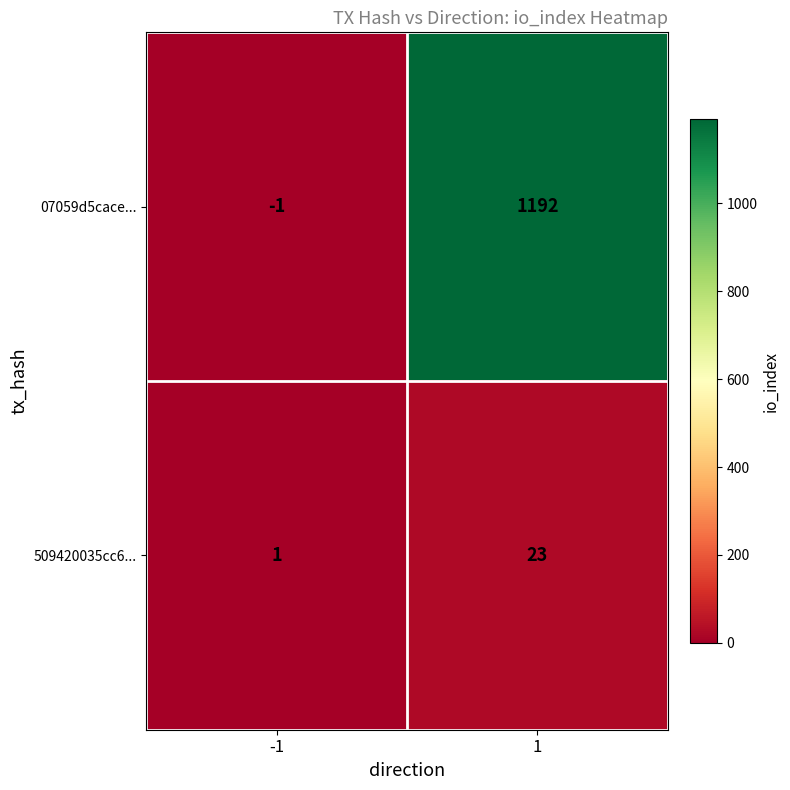

At -1, list the series in order from largest to smallest.

509420035cc6..., 07059d5cace...